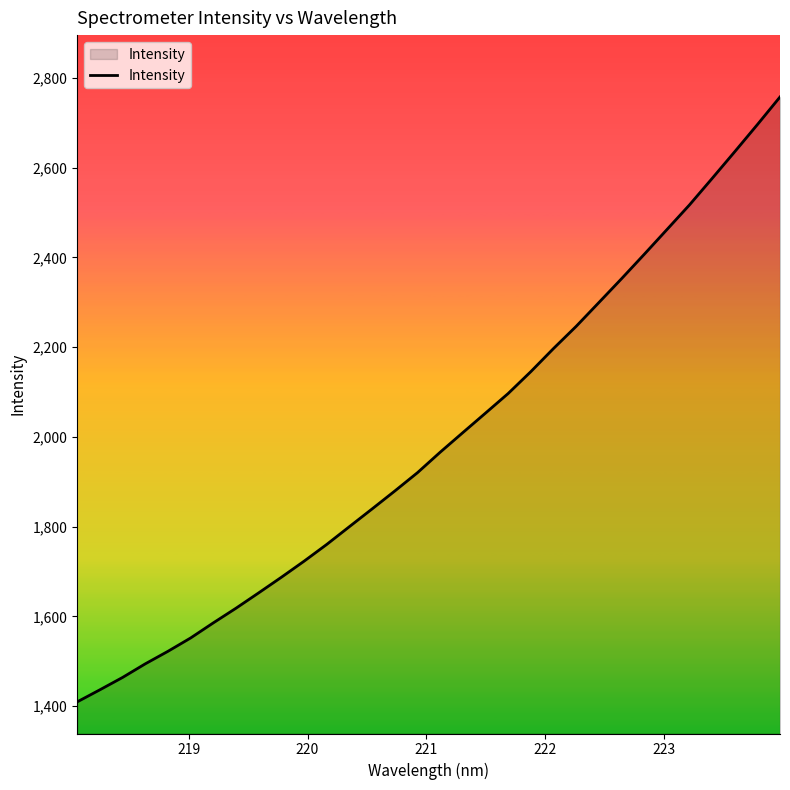

What is the greatest value displayed?

2757.7